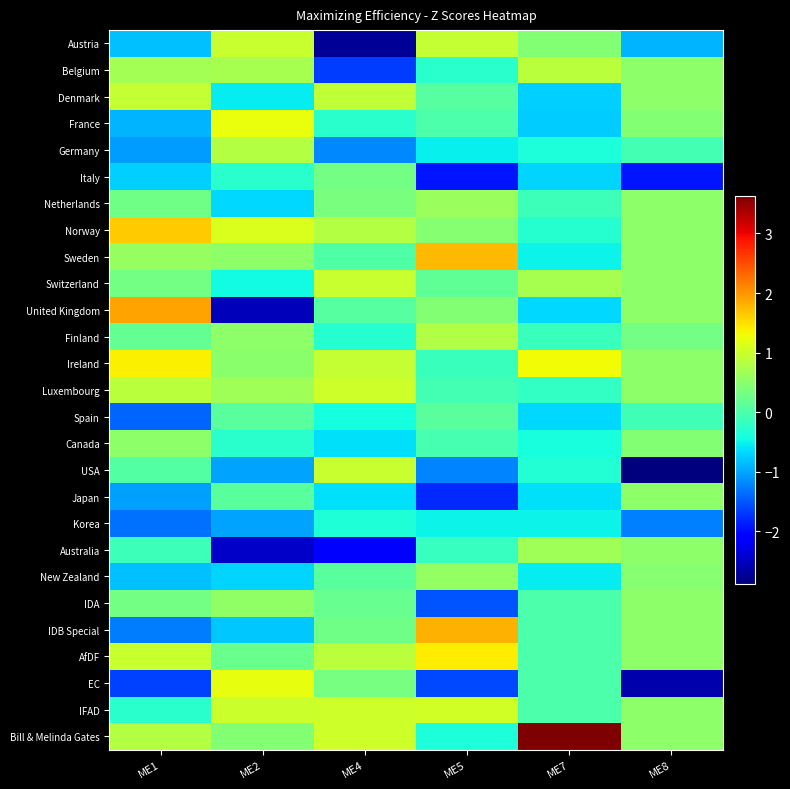

Reading left to right, extract all data points from this chart.

Austria: ME1=-0.8	ME2=1.0	ME4=-2.7	ME5=0.9	ME7=0.4	ME8=-0.9
Belgium: ME1=0.7	ME2=0.7	ME4=-1.7	ME5=-0.3	ME7=0.9	ME8=0.5
Denmark: ME1=1.0	ME2=-0.6	ME4=0.9	ME5=0.1	ME7=-0.7	ME8=0.5
France: ME1=-0.9	ME2=1.3	ME4=-0.3	ME5=0.0	ME7=-0.7	ME8=0.4
Germany: ME1=-1.1	ME2=0.8	ME4=-1.2	ME5=-0.5	ME7=-0.4	ME8=-0.1
Italy: ME1=-0.7	ME2=-0.3	ME4=0.3	ME5=-1.9	ME7=-0.7	ME8=-1.9
Netherlands: ME1=0.3	ME2=-0.7	ME4=0.4	ME5=0.6	ME7=-0.1	ME8=0.5
Norway: ME1=1.6	ME2=1.1	ME4=0.8	ME5=0.5	ME7=-0.3	ME8=0.5
Sweden: ME1=0.6	ME2=0.5	ME4=0.0	ME5=1.8	ME7=-0.5	ME8=0.5
Switzerland: ME1=0.3	ME2=-0.4	ME4=1.0	ME5=0.1	ME7=0.7	ME8=0.5
United Kingdom: ME1=1.9	ME2=-2.5	ME4=0.1	ME5=0.4	ME7=-0.7	ME8=0.5
Finland: ME1=0.2	ME2=0.5	ME4=-0.3	ME5=0.8	ME7=-0.1	ME8=0.3
Ireland: ME1=1.4	ME2=0.5	ME4=1.0	ME5=-0.1	ME7=1.3	ME8=0.5
Luxembourg: ME1=0.9	ME2=0.7	ME4=1.0	ME5=-0.1	ME7=-0.2	ME8=0.5
Spain: ME1=-1.4	ME2=0.1	ME4=-0.4	ME5=0.1	ME7=-0.7	ME8=-0.1
Canada: ME1=0.5	ME2=-0.3	ME4=-0.6	ME5=-0.0	ME7=-0.4	ME8=0.4
USA: ME1=0.1	ME2=-1.0	ME4=1.0	ME5=-1.2	ME7=-0.3	ME8=-2.9
Japan: ME1=-1.0	ME2=0.1	ME4=-0.6	ME5=-1.8	ME7=-0.6	ME8=0.5
Korea: ME1=-1.3	ME2=-1.0	ME4=-0.4	ME5=-0.5	ME7=-0.5	ME8=-1.2
Australia: ME1=-0.1	ME2=-2.5	ME4=-2.1	ME5=-0.2	ME7=0.7	ME8=0.5
New Zealand: ME1=-0.8	ME2=-0.7	ME4=0.1	ME5=0.6	ME7=-0.5	ME8=0.5
IDA: ME1=0.3	ME2=0.5	ME4=0.2	ME5=-1.5	ME7=0.0	ME8=0.5
IDB Special: ME1=-1.3	ME2=-0.8	ME4=0.3	ME5=1.8	ME7=0.0	ME8=0.5
AfDF: ME1=1.0	ME2=0.2	ME4=0.9	ME5=1.4	ME7=0.0	ME8=0.5
EC: ME1=-1.6	ME2=1.2	ME4=0.3	ME5=-1.6	ME7=0.0	ME8=-2.6
IFAD: ME1=-0.3	ME2=1.0	ME4=1.0	ME5=1.0	ME7=0.0	ME8=0.5
Bill & Melinda Gates: ME1=0.8	ME2=0.4	ME4=1.0	ME5=-0.4	ME7=3.6	ME8=0.5